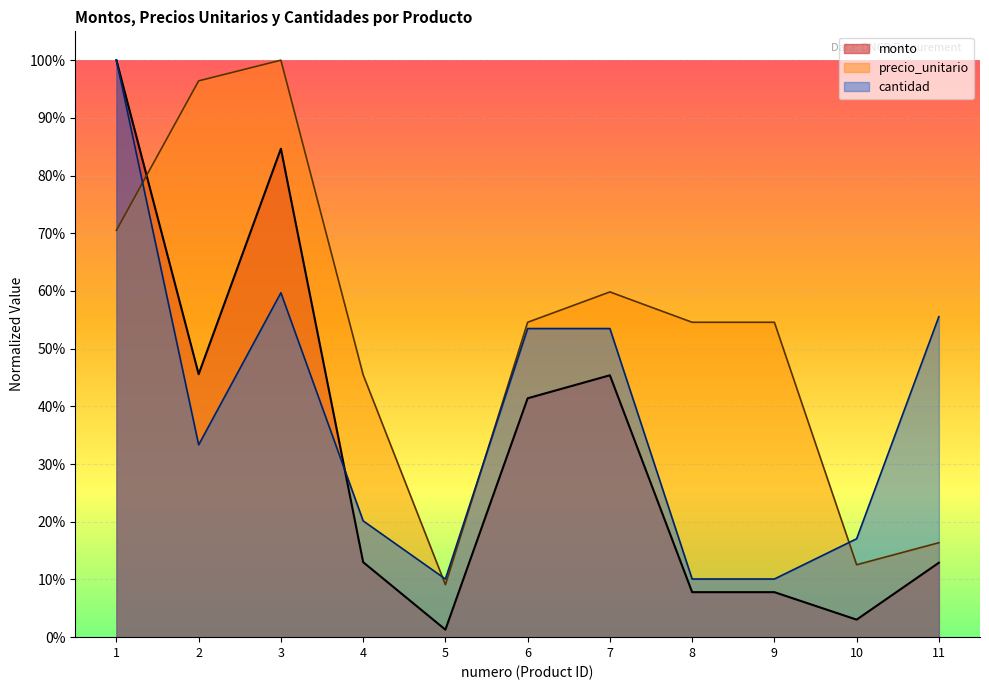

What is the value of the precio_unitario point at the 8th from the left?

0.5